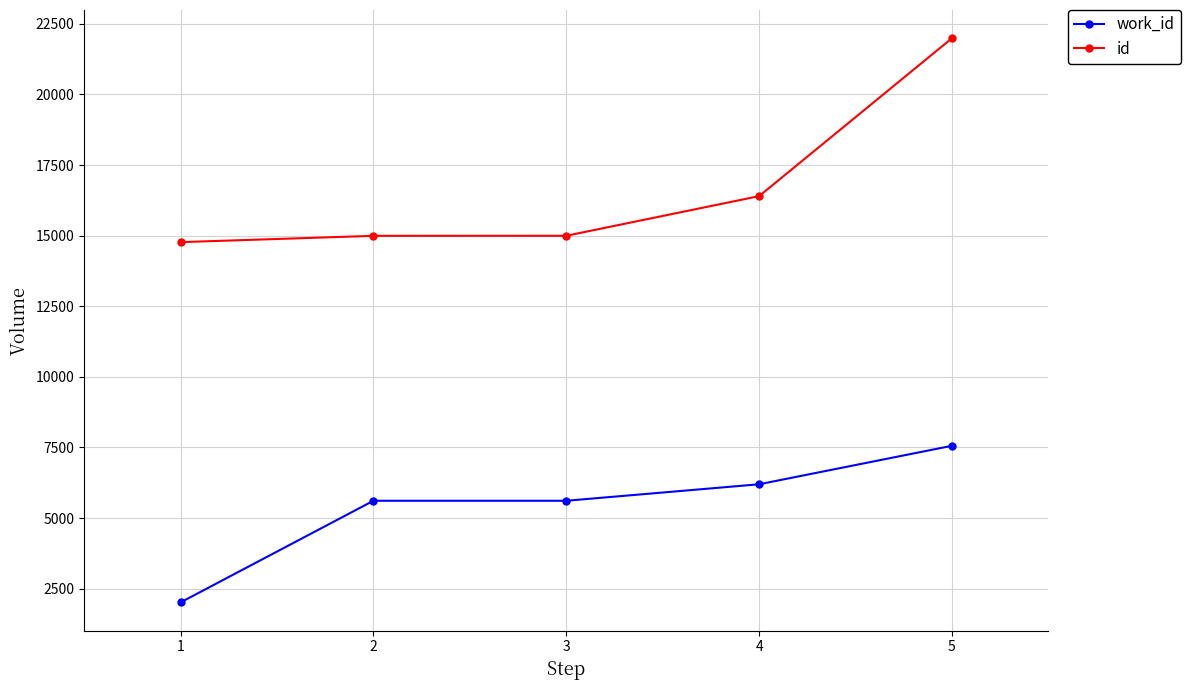

True or false: work_id and id cross at least once.

False